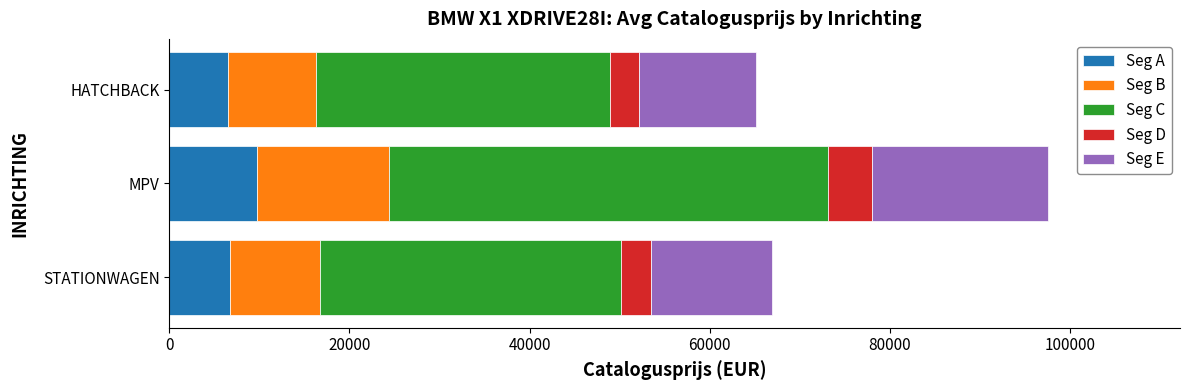

What is the total value across all series at MPV?

97601